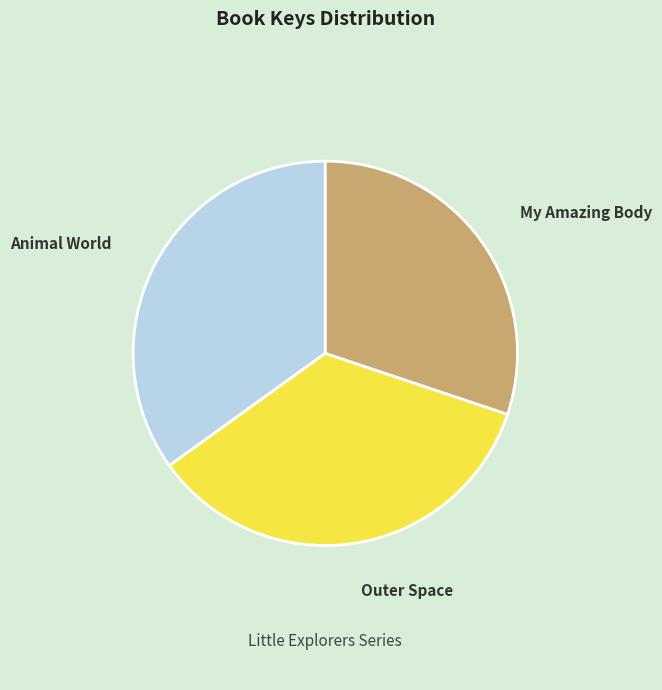

Is there a majority slice in this chart?

No